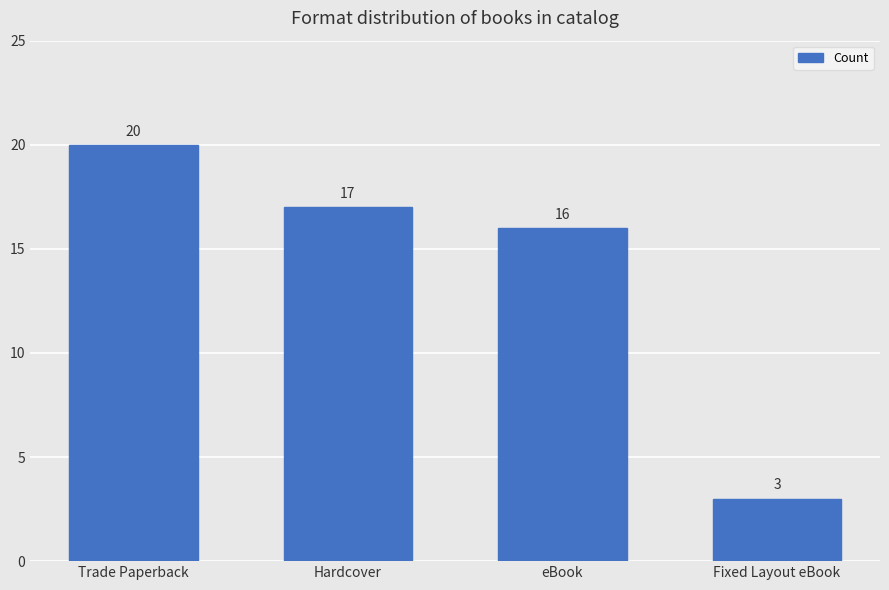

How many values are below 17?

2